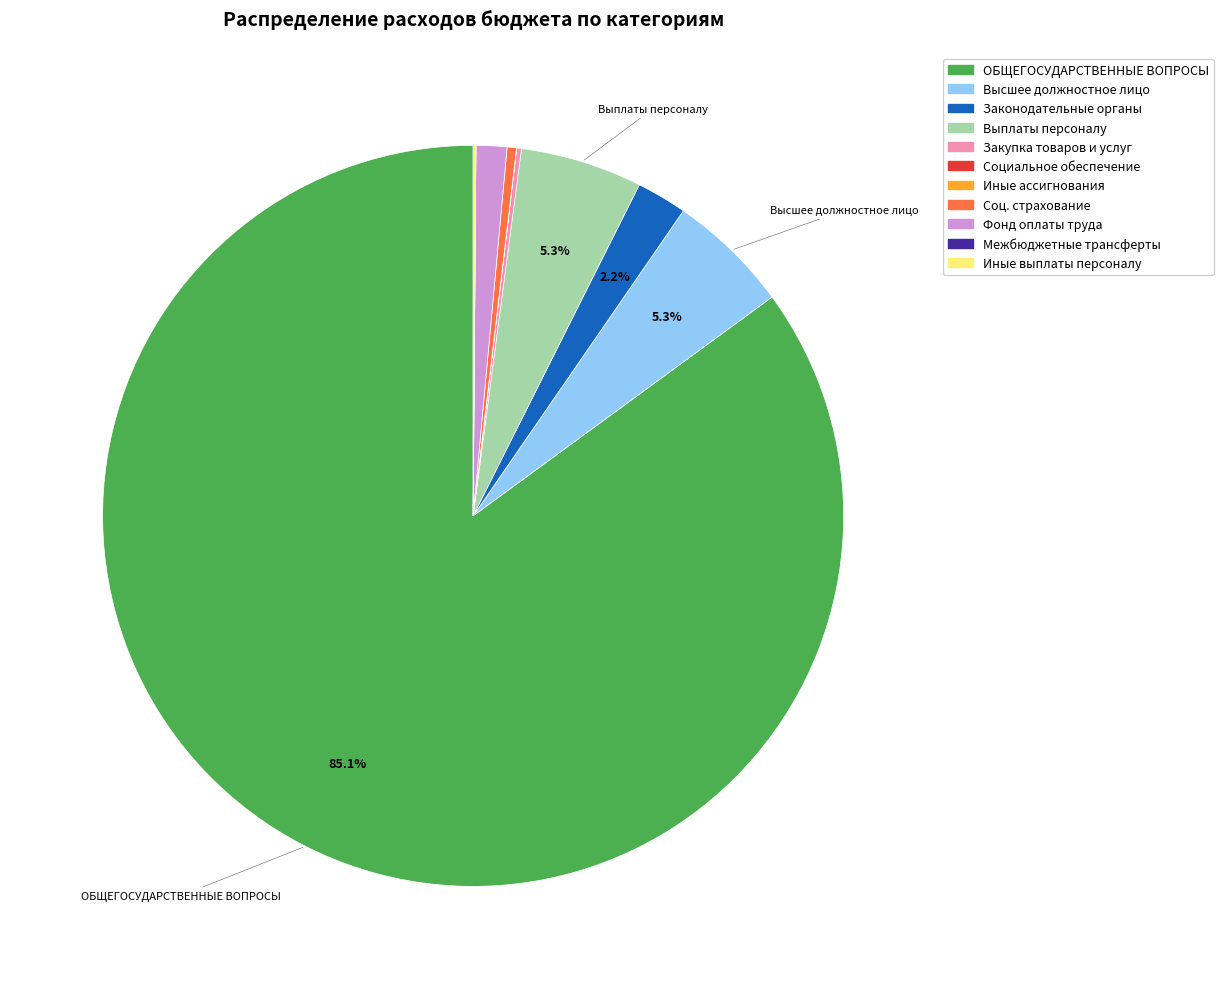

Is there any slice that represents more than half of the pie?

Yes